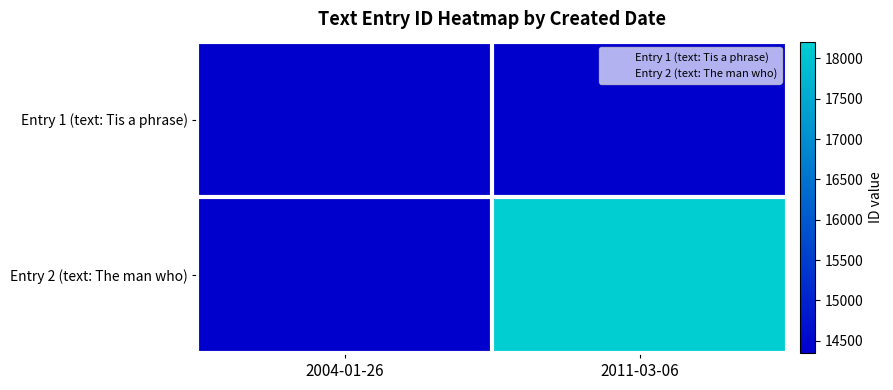

At which label does Entry 1 (text: Tis a phrase) reach its peak?

2004-01-26